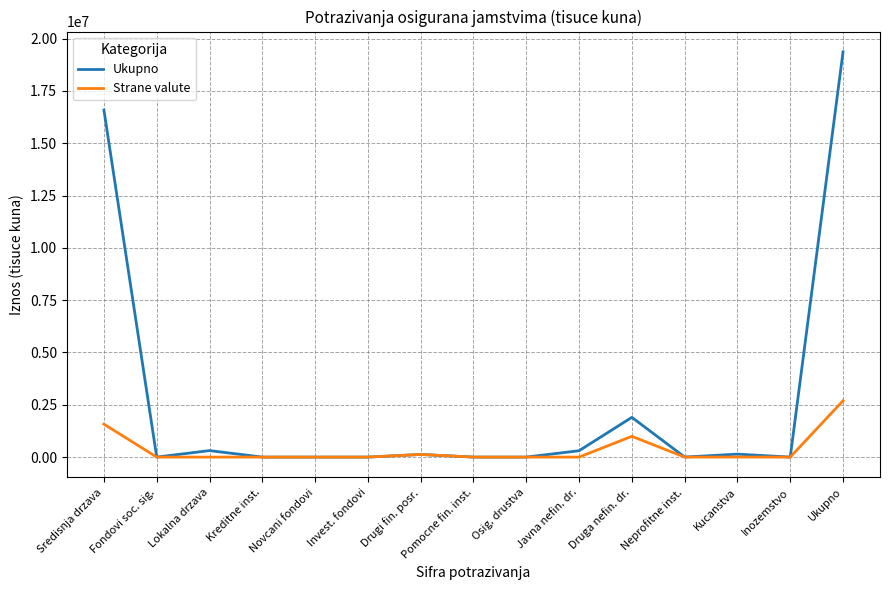

At which category is the sum across all series the highest?

Ukupno